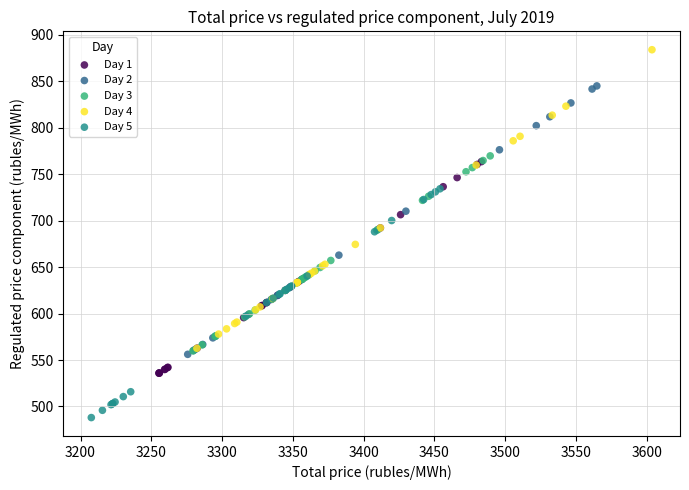

What are all the series names shown in the legend?

Day 1, Day 2, Day 3, Day 4, Day 5